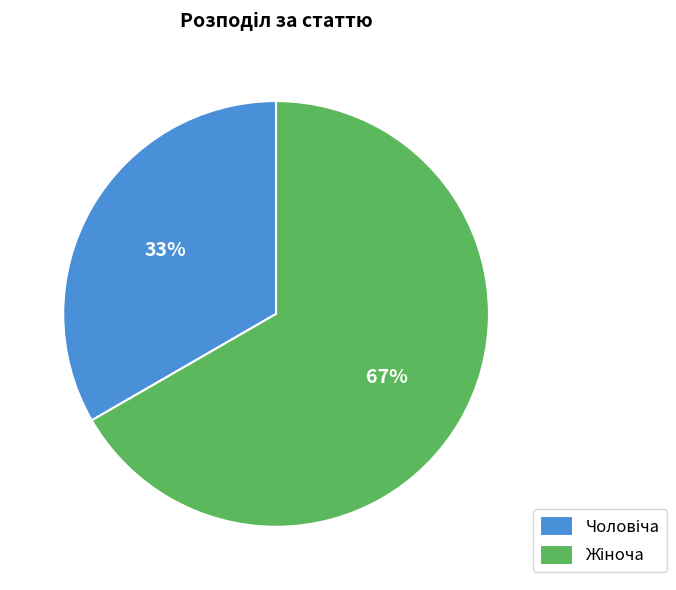

Is there a majority slice in this chart?

Yes